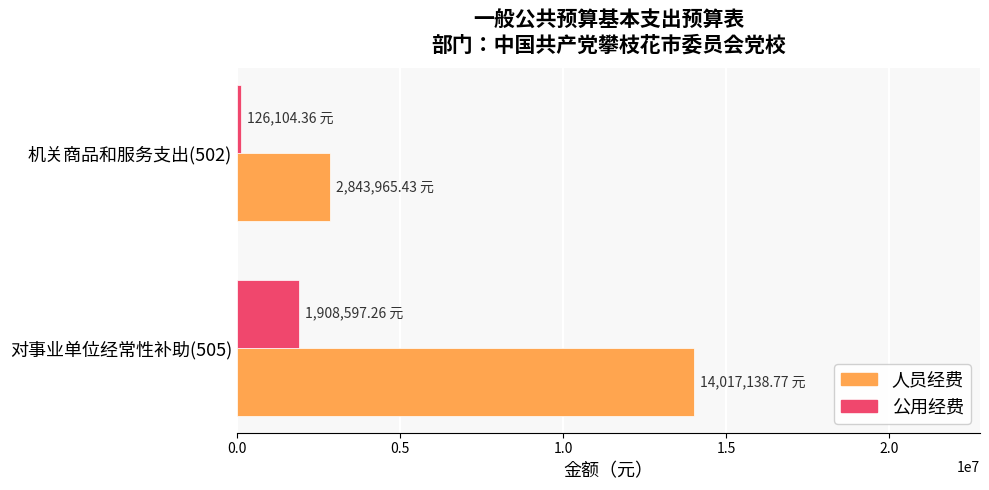

Which series changed the most between 对事业单位经常性补助(505) and 机关商品和服务支出(502)?

人员经费